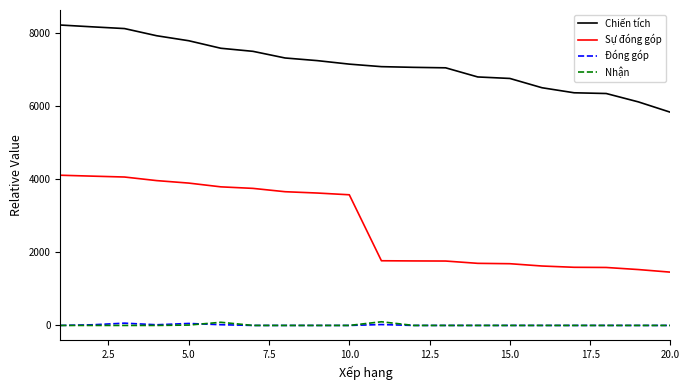

How many categories are shown in the chart?

20